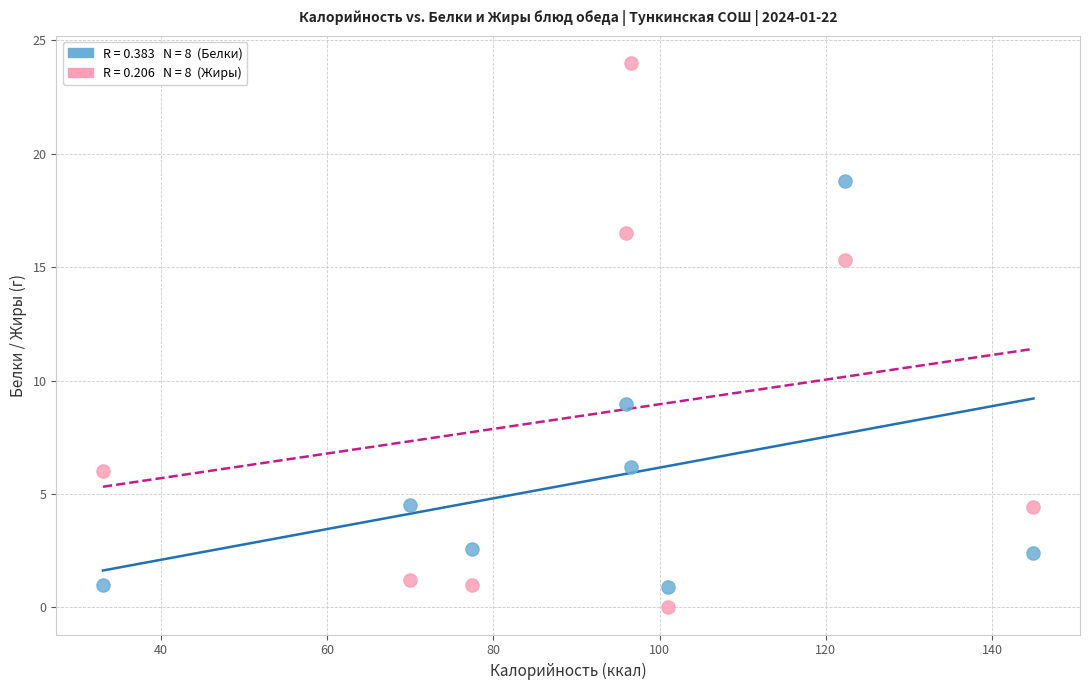

Across all data points, what is the range of X values (max minus min)?

112.0